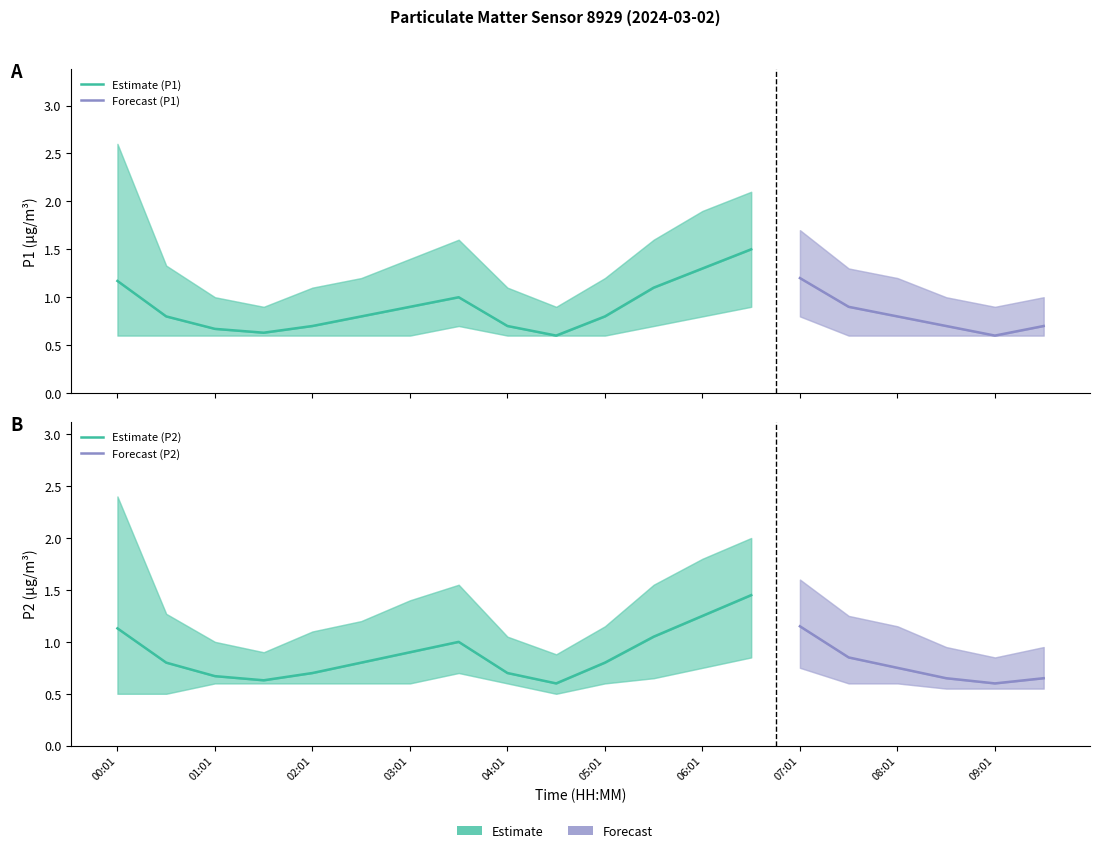

The P1_lower series shows 1.6 at 06:31. True or false?

False